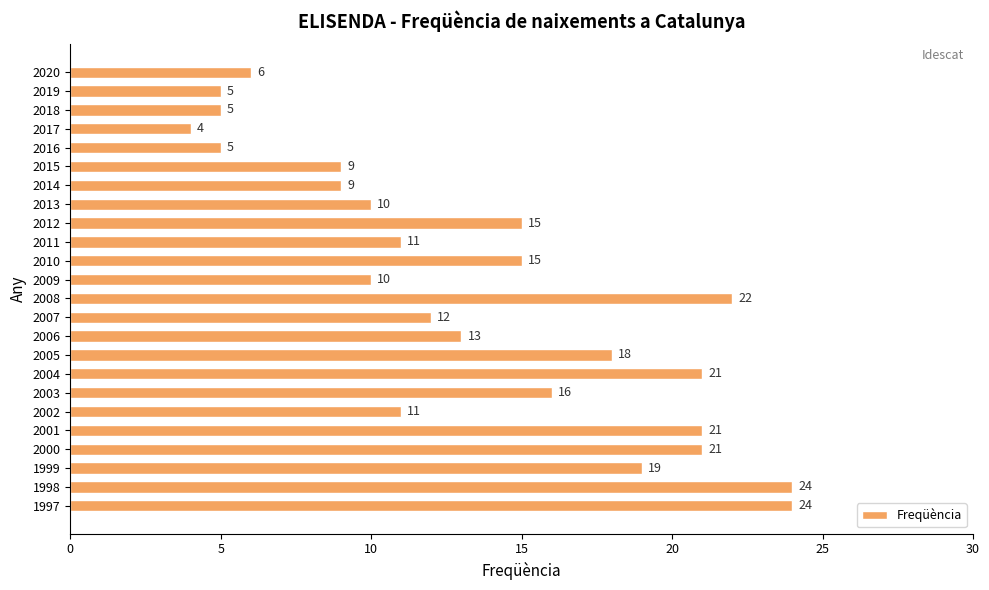

Where is the data nearest to the value 14?

2006